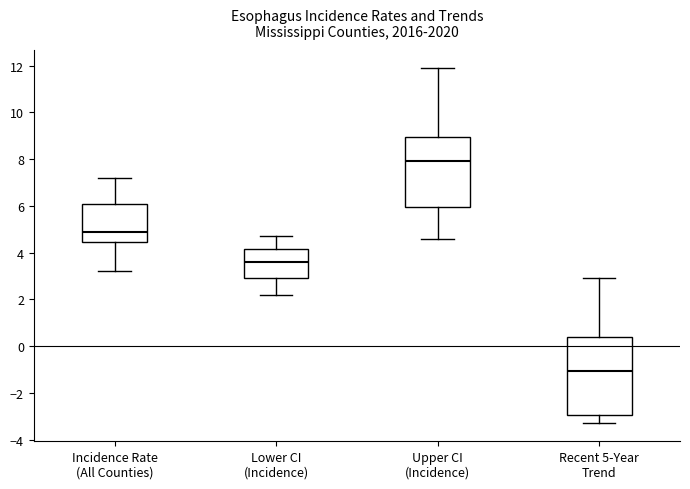

Which box has the highest median line?

Upper CI (Incidence)